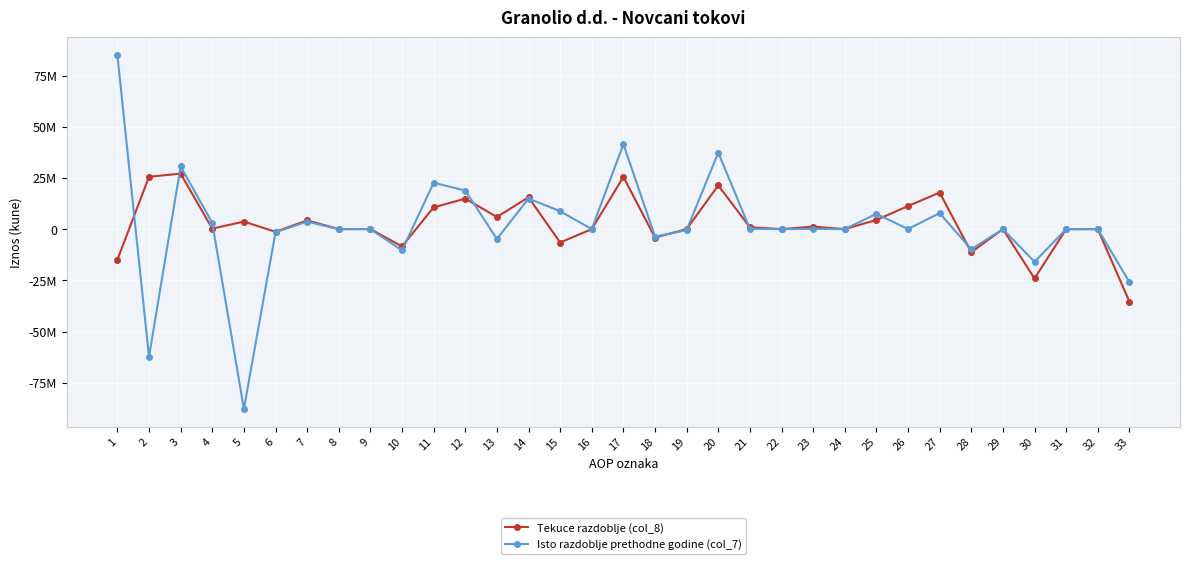

What are all the series names shown in the legend?

Tekuce razdoblje (col_8), Isto razdoblje prethodne godine (col_7)